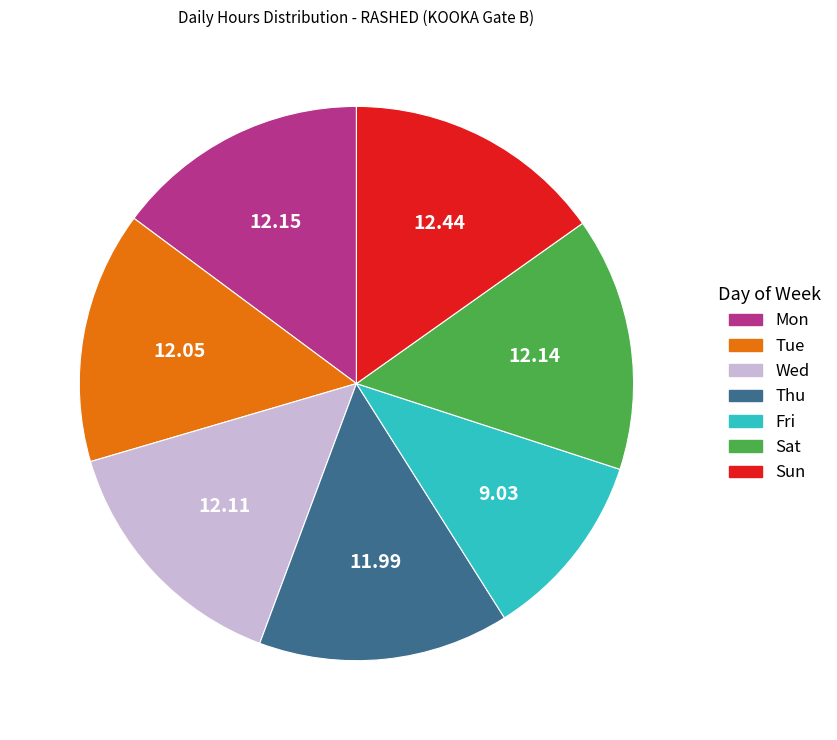

Which category has the smallest portion of the pie?

Fri